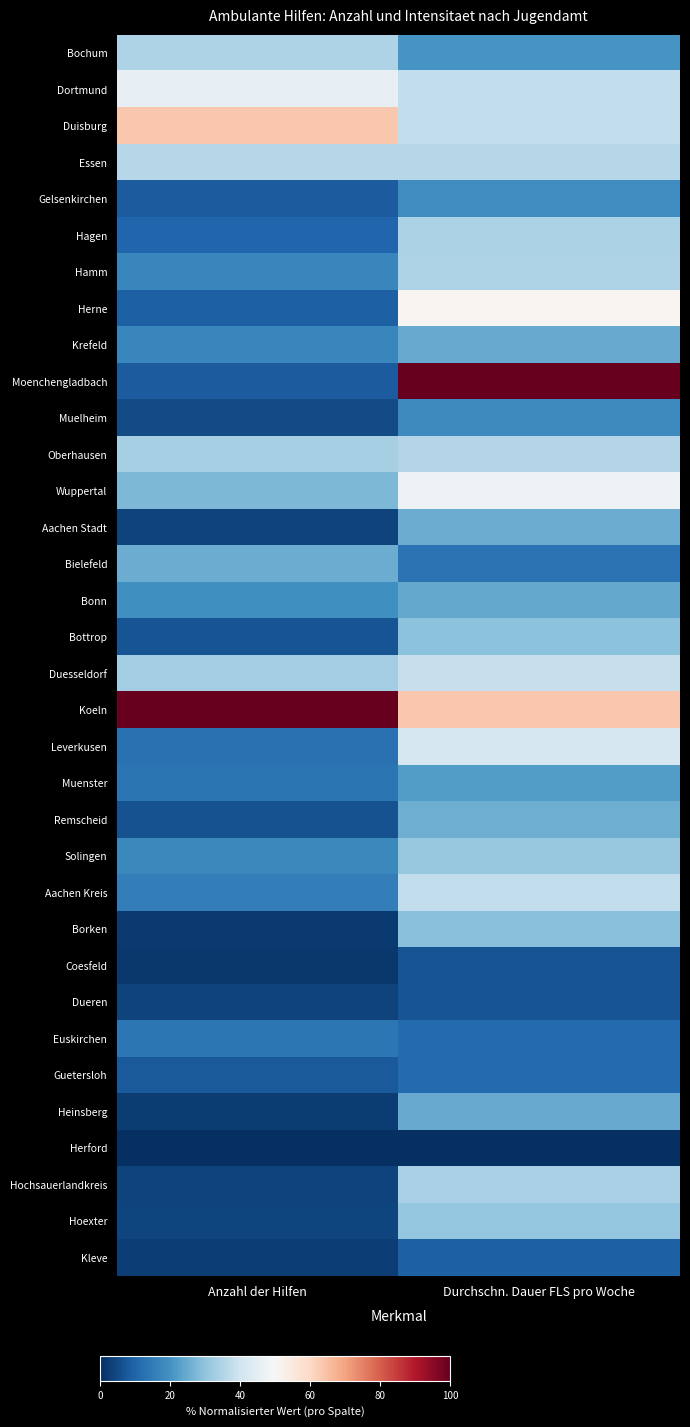

What is the greatest value displayed?

1.0